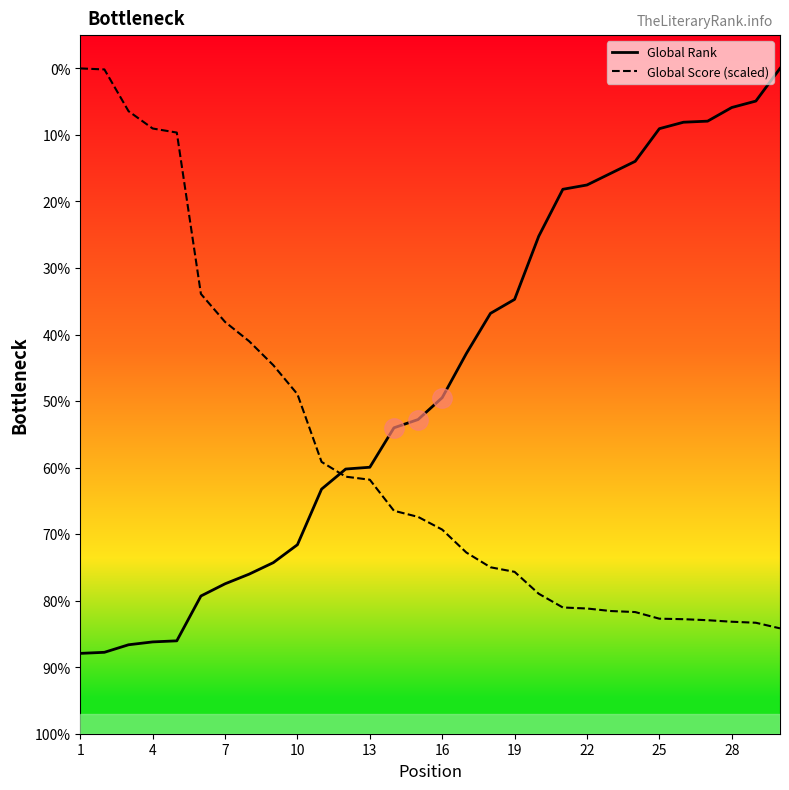

What are all the series names shown in the legend?

Global Rank, Global Score (scaled)